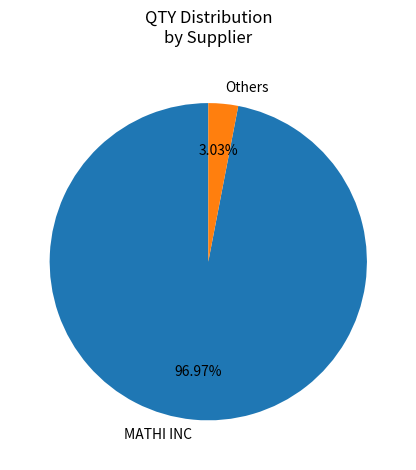

Which slice is the largest?

MATHI INC